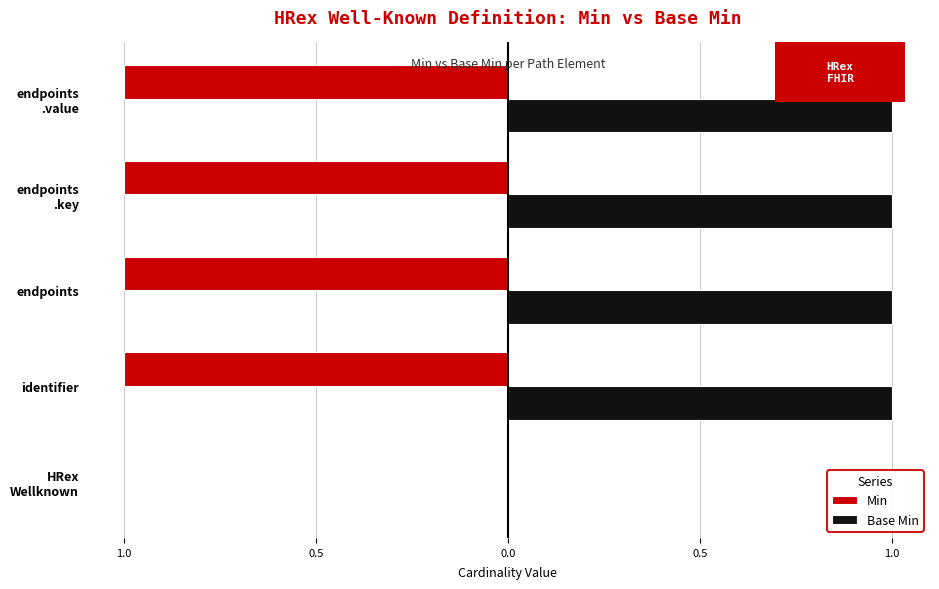

Reading left to right, what are all the values shown in this chart?

Min: 0	-1	-1	-1	-1
Base Min: 0	1	1	1	1